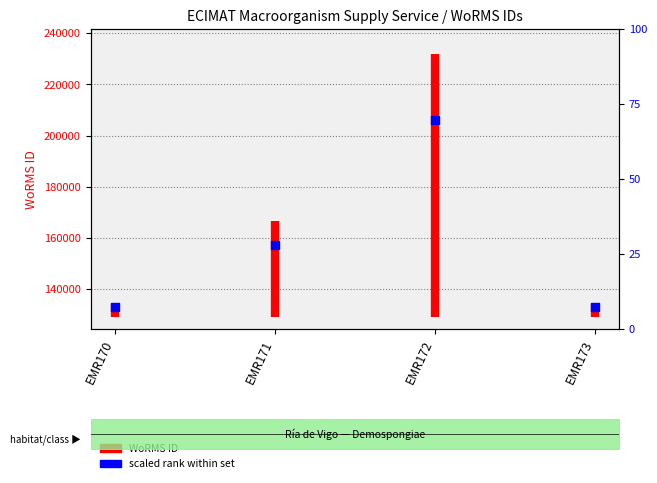

Approximately how many times larger is the value at EMR171 compared to EMR173?

1.2